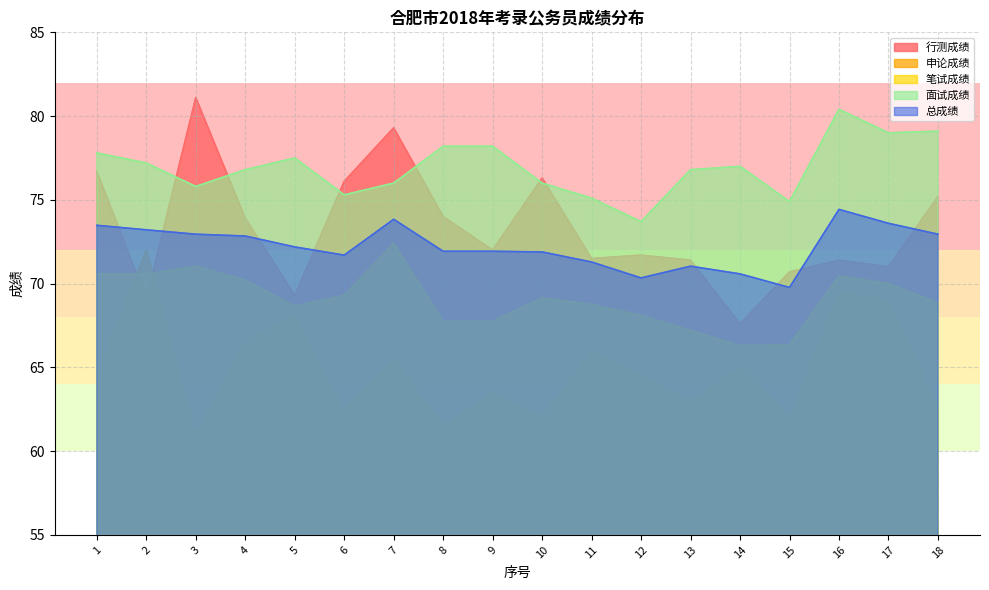

Between 3 and 8, which series saw the biggest shift?

行测成绩